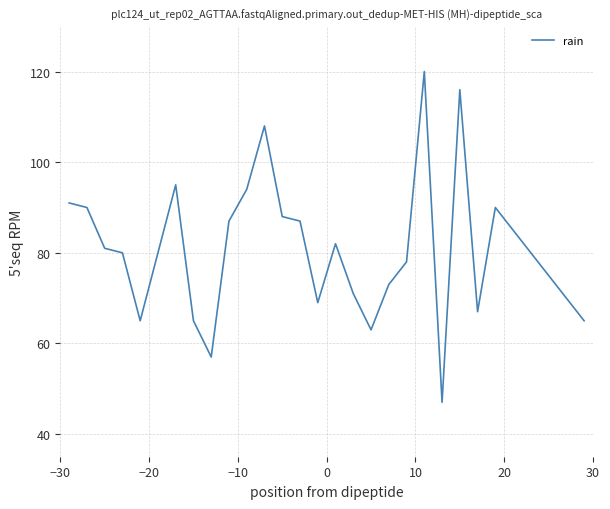

What is the difference between the maximum and minimum values?

73